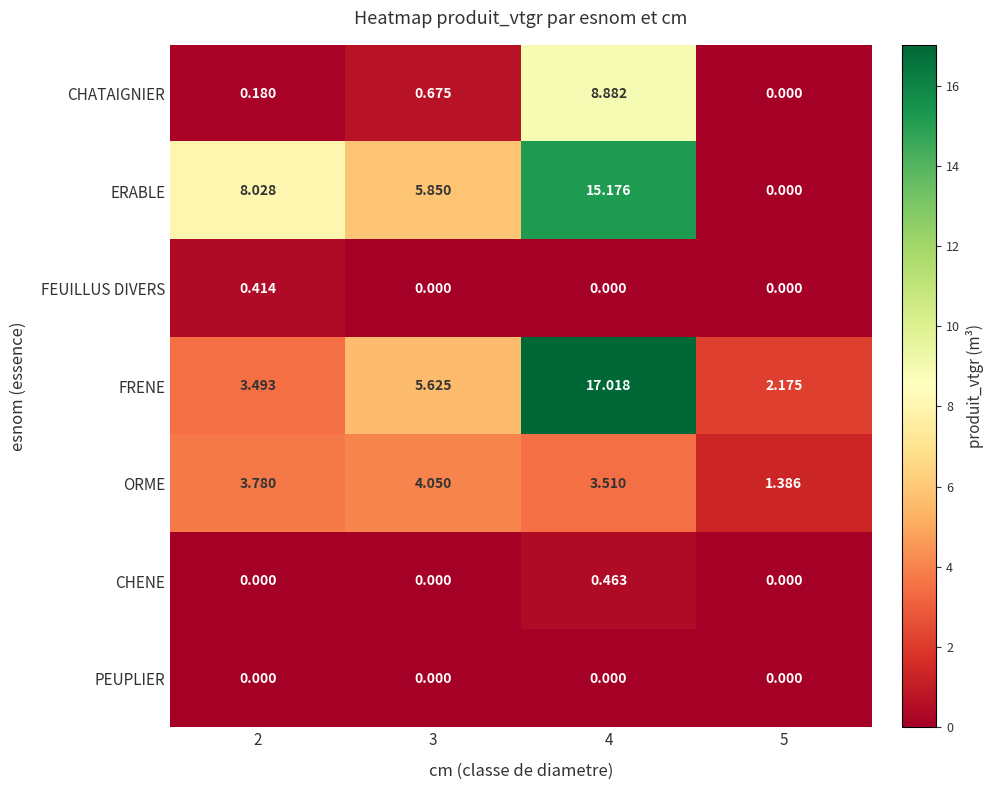

At how many categories does at least one series exceed 11?

1